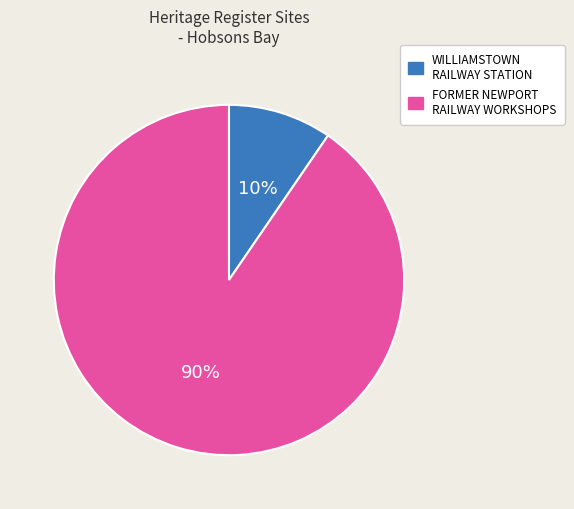

Is there any slice that represents more than half of the pie?

Yes